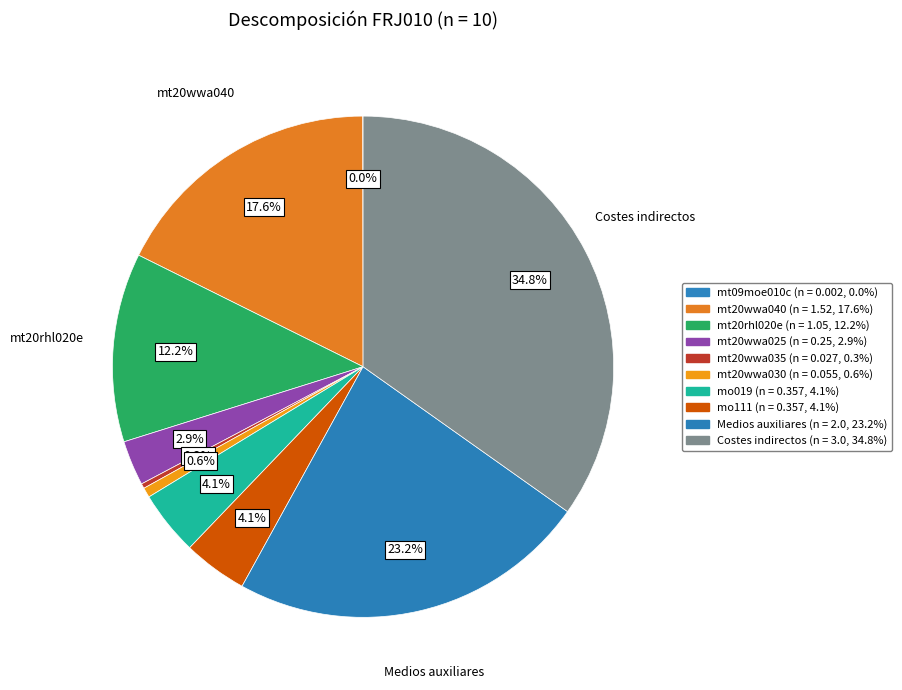

Is there a majority slice in this chart?

No